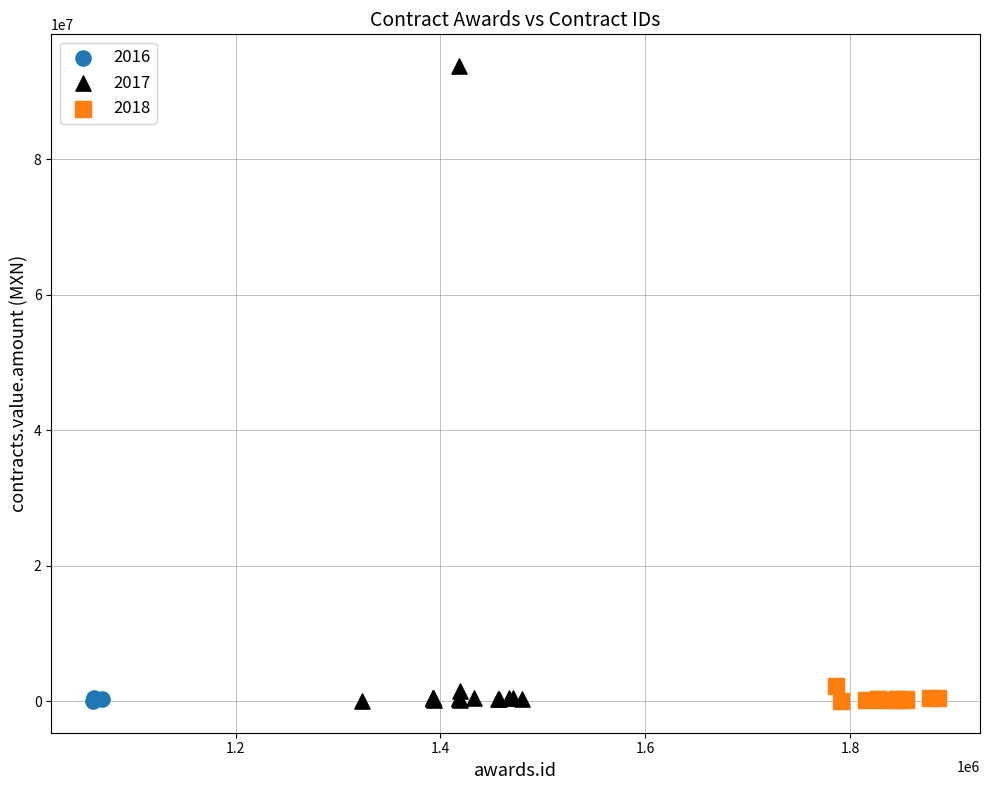

Which series has the largest Y range (max minus min)?

2017